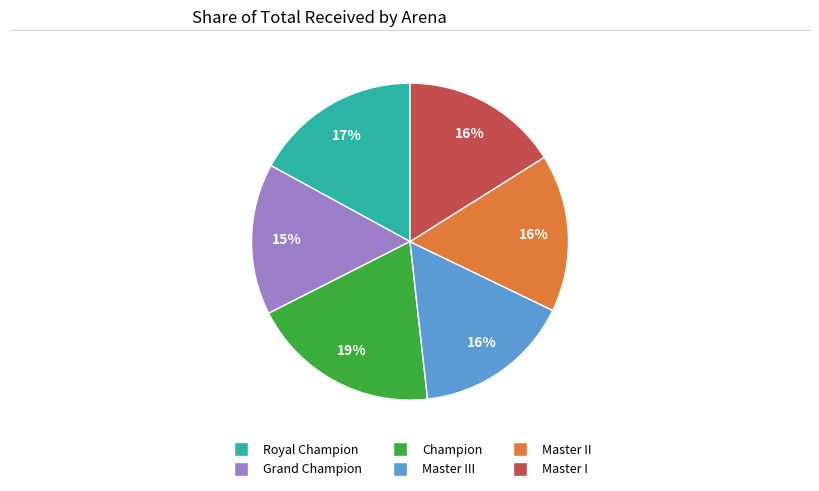

Does any single category account for the majority?

No